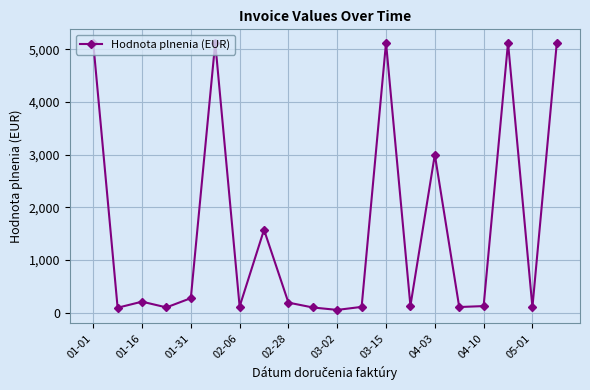

How many points are higher than both their immediate neighbors (excluding endpoints)?

6